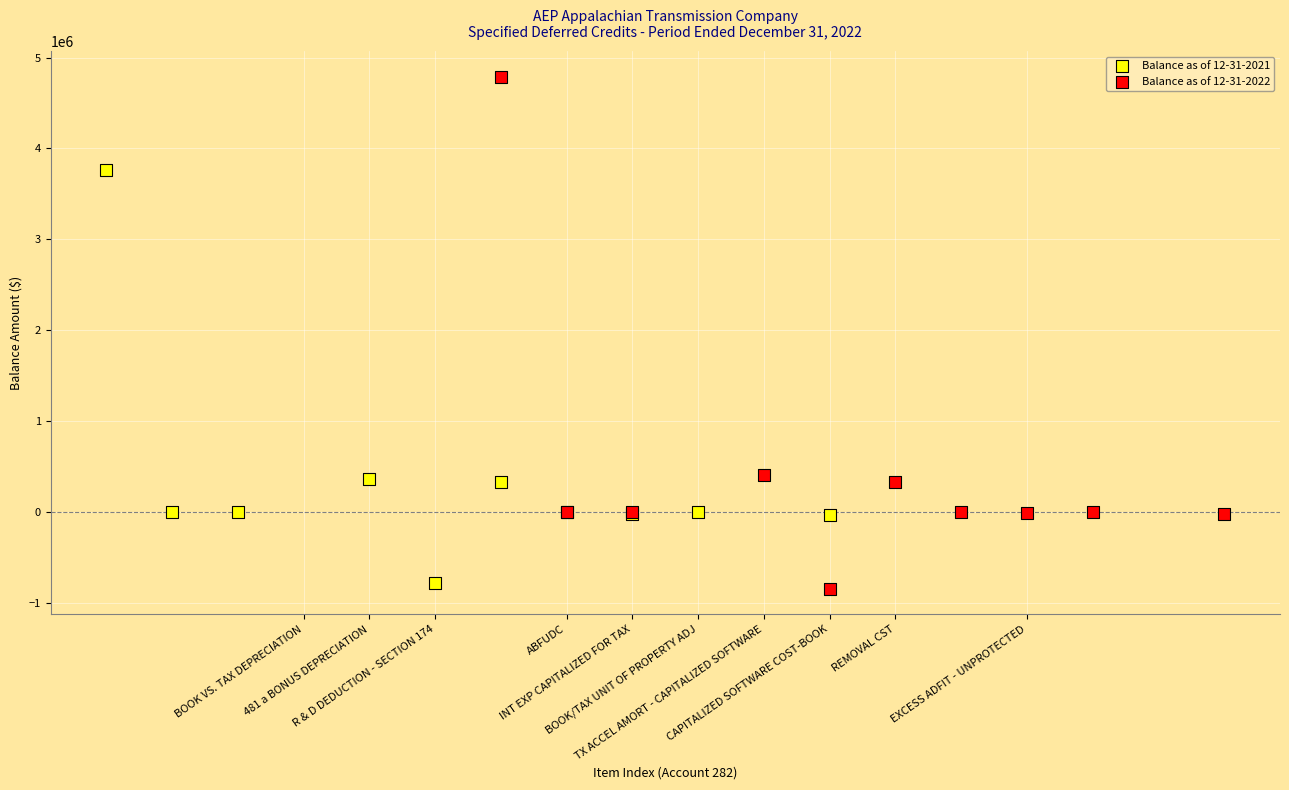

Which series has the widest spread of Y values?

Balance as of 12-31-2022